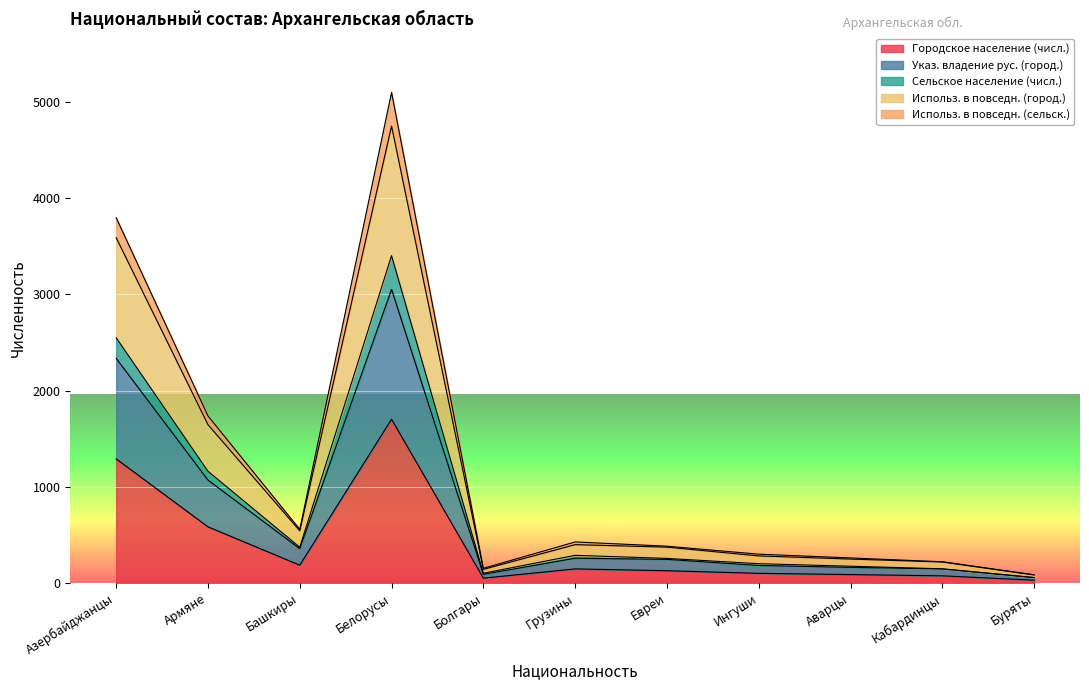

The value of Городское население (числ.) at Азербайджанцы is 1290. True or false?

True